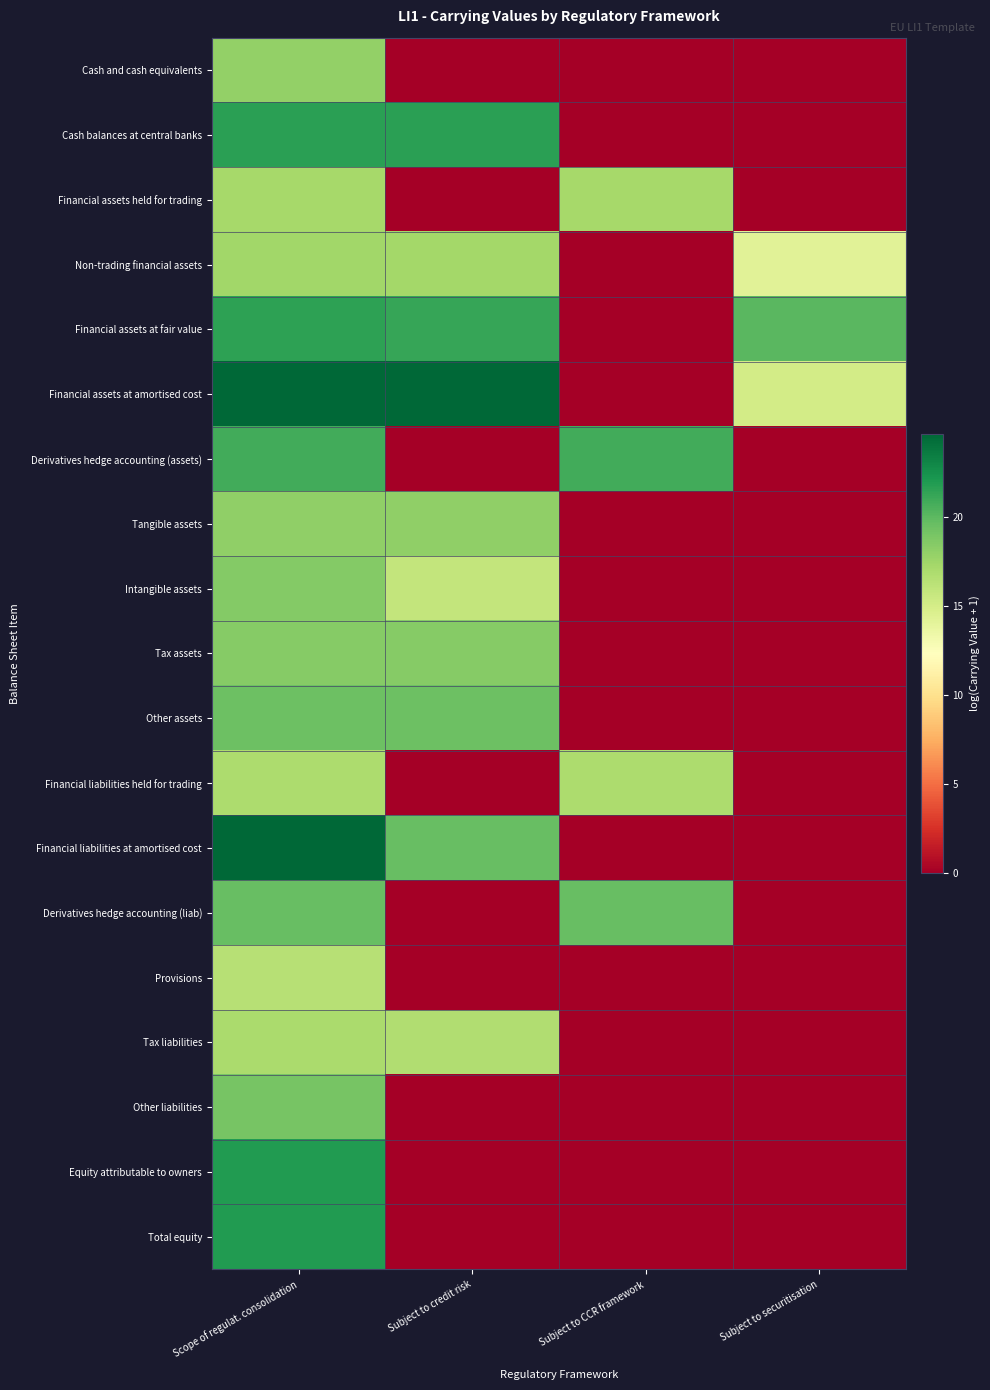

Reading right to left, extract all data points from this chart.

Cash and cash equivalents: Subject to securitisation=0.0	Subject to CCR framework=0.0	Subject to credit risk=0.0	Scope of regulat. consolidation=18.0
Cash balances at central banks: Subject to securitisation=0.0	Subject to CCR framework=0.0	Subject to credit risk=21.6	Scope of regulat. consolidation=21.6
Financial assets held for trading: Subject to securitisation=0.0	Subject to CCR framework=17.2	Subject to credit risk=0.0	Scope of regulat. consolidation=17.2
Non-trading financial assets: Subject to securitisation=14.2	Subject to CCR framework=0.0	Subject to credit risk=17.3	Scope of regulat. consolidation=17.4
Financial assets at fair value: Subject to securitisation=20.1	Subject to CCR framework=0.0	Subject to credit risk=21.3	Scope of regulat. consolidation=21.6
Financial assets at amortised cost: Subject to securitisation=15.1	Subject to CCR framework=0.0	Subject to credit risk=24.6	Scope of regulat. consolidation=24.6
Derivatives hedge accounting (assets): Subject to securitisation=0.0	Subject to CCR framework=20.9	Subject to credit risk=0.0	Scope of regulat. consolidation=20.9
Tangible assets: Subject to securitisation=0.0	Subject to CCR framework=0.0	Subject to credit risk=18.0	Scope of regulat. consolidation=18.0
Intangible assets: Subject to securitisation=0.0	Subject to CCR framework=0.0	Subject to credit risk=15.9	Scope of regulat. consolidation=18.6
Tax assets: Subject to securitisation=0.0	Subject to CCR framework=0.0	Subject to credit risk=18.5	Scope of regulat. consolidation=18.5
Other assets: Subject to securitisation=0.0	Subject to CCR framework=0.0	Subject to credit risk=19.4	Scope of regulat. consolidation=19.4
Financial liabilities held for trading: Subject to securitisation=0.0	Subject to CCR framework=16.9	Subject to credit risk=0.0	Scope of regulat. consolidation=16.9
Financial liabilities at amortised cost: Subject to securitisation=0.0	Subject to CCR framework=0.0	Subject to credit risk=19.7	Scope of regulat. consolidation=24.7
Derivatives hedge accounting (liab): Subject to securitisation=0.0	Subject to CCR framework=19.6	Subject to credit risk=0.0	Scope of regulat. consolidation=19.6
Provisions: Subject to securitisation=0.0	Subject to CCR framework=0.0	Subject to credit risk=0.0	Scope of regulat. consolidation=16.5
Tax liabilities: Subject to securitisation=0.0	Subject to CCR framework=0.0	Subject to credit risk=16.7	Scope of regulat. consolidation=17.1
Other liabilities: Subject to securitisation=0.0	Subject to CCR framework=0.0	Subject to credit risk=0.0	Scope of regulat. consolidation=19.1
Equity attributable to owners: Subject to securitisation=0.0	Subject to CCR framework=0.0	Subject to credit risk=0.0	Scope of regulat. consolidation=21.9
Total equity: Subject to securitisation=0.0	Subject to CCR framework=0.0	Subject to credit risk=0.0	Scope of regulat. consolidation=21.9